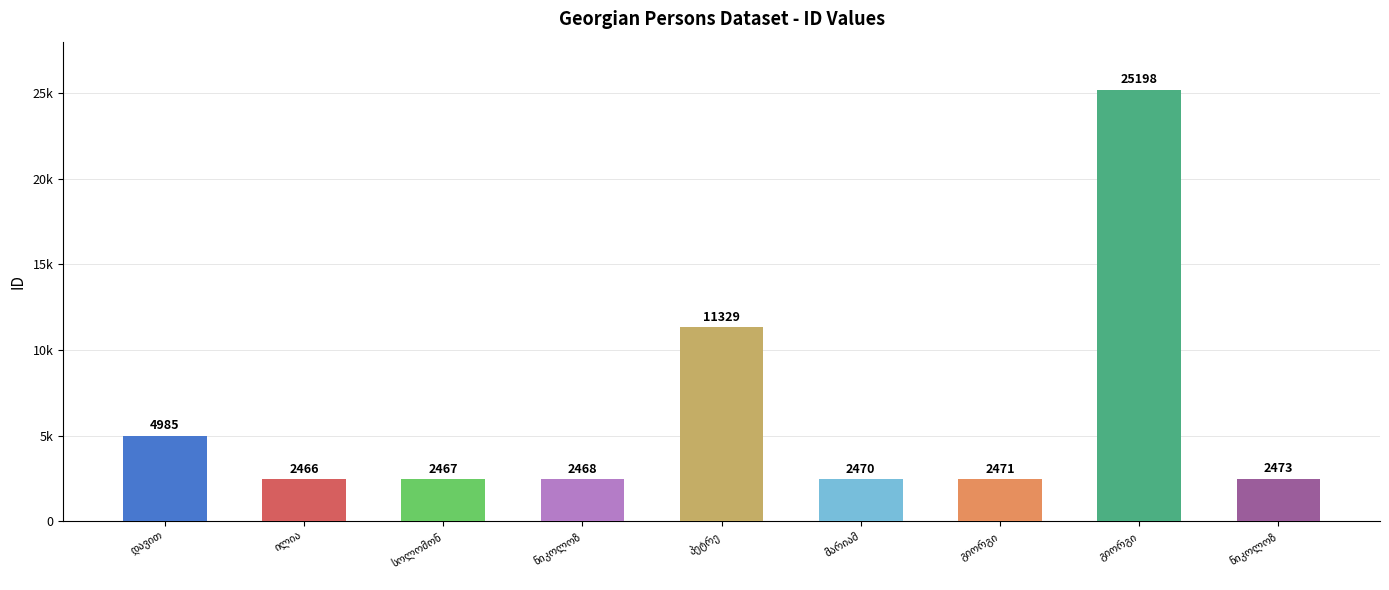

Are the bars horizontal?

No